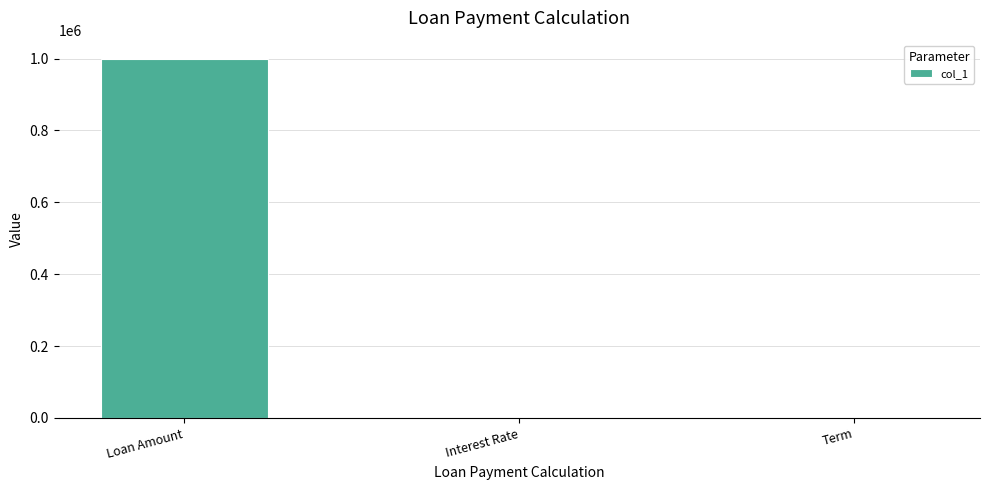

How many distinct data groups are displayed?

1